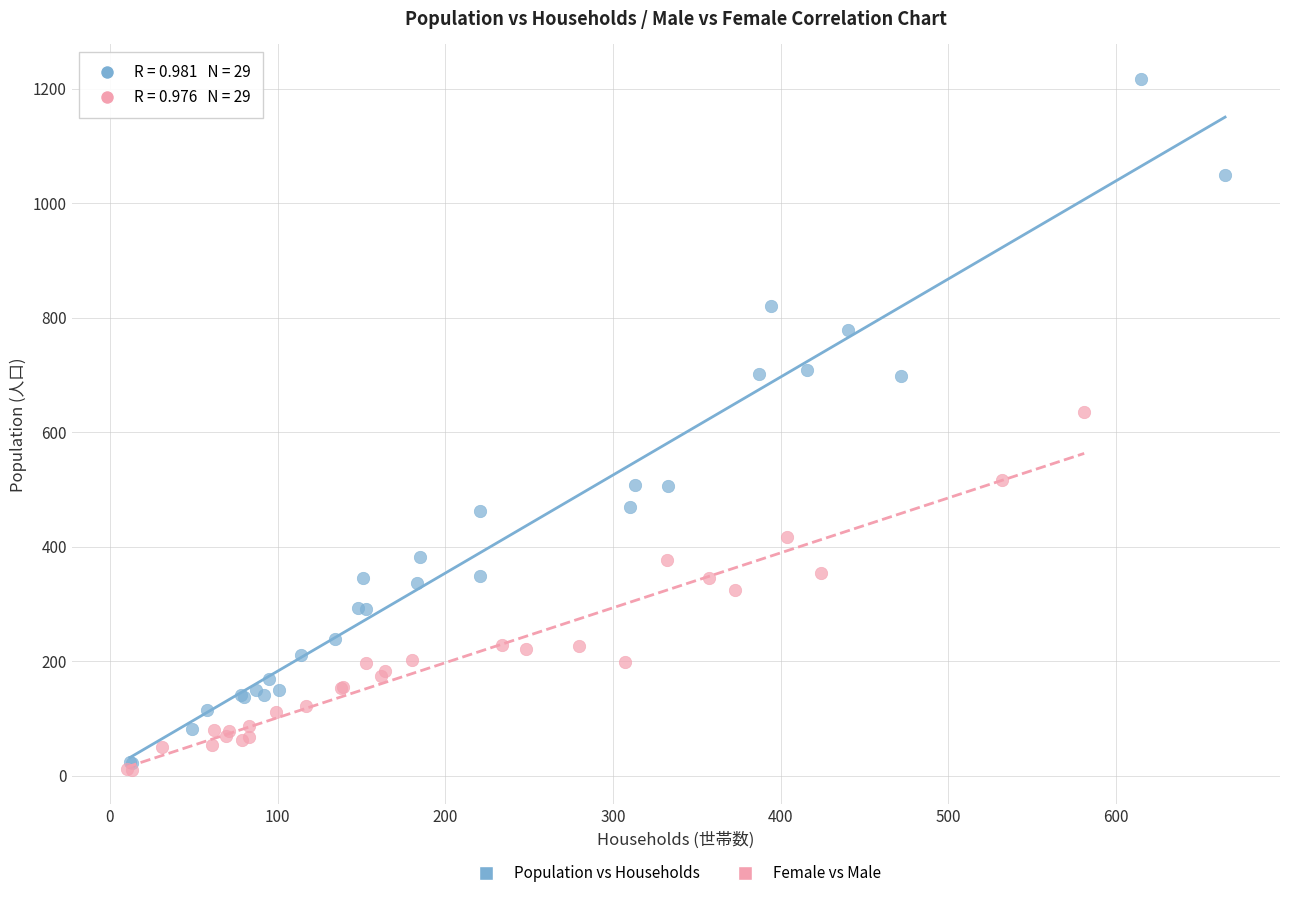

Which series has the largest Y range (max minus min)?

Population vs Households